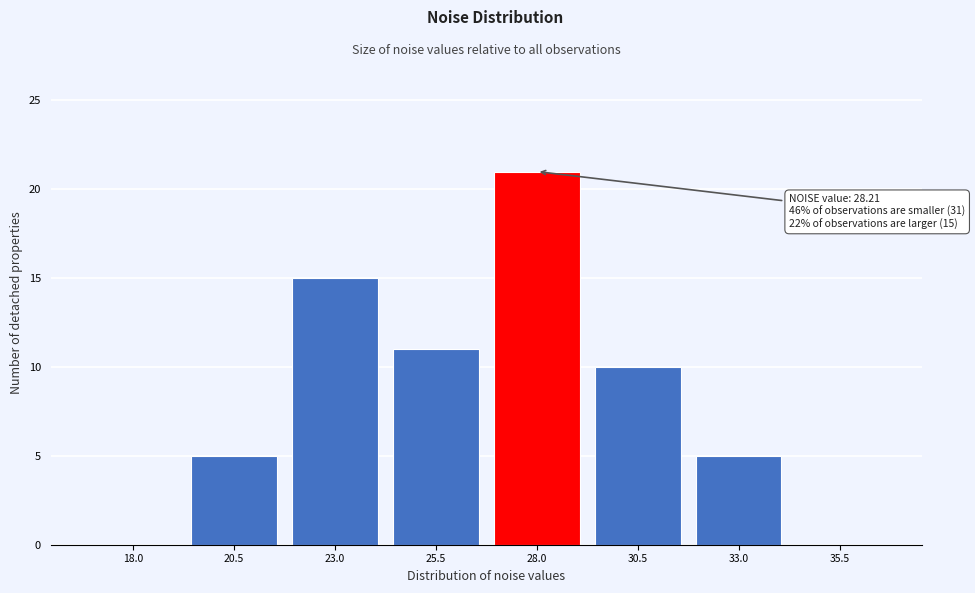

Reading left to right, what are all the values shown in this chart?

18.0=0	20.5=5	23.0=15	25.5=11	28.0=21	30.5=10	33.0=5	35.5=0